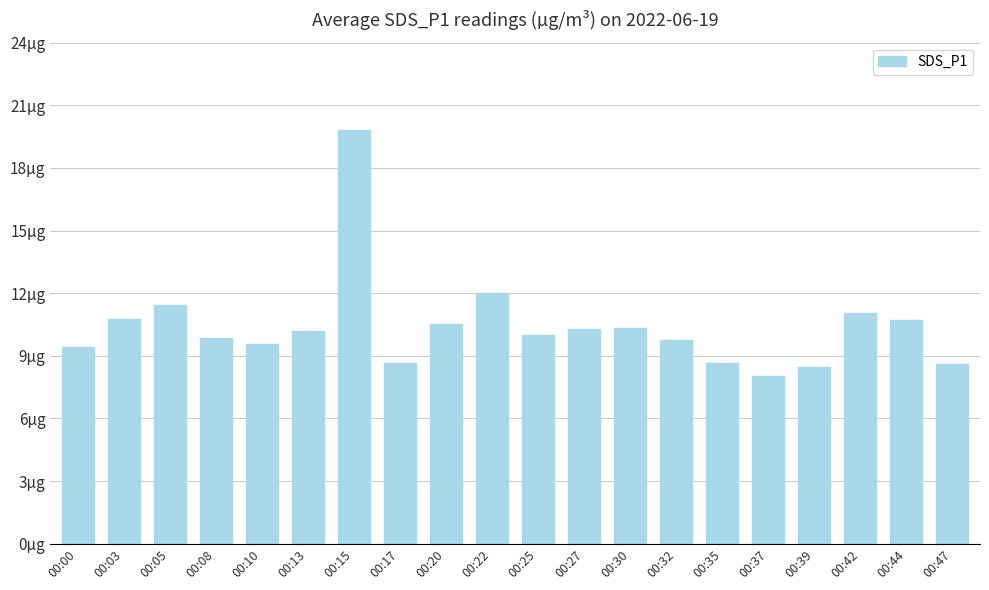

Which label corresponds to the largest value in the chart?

00:15